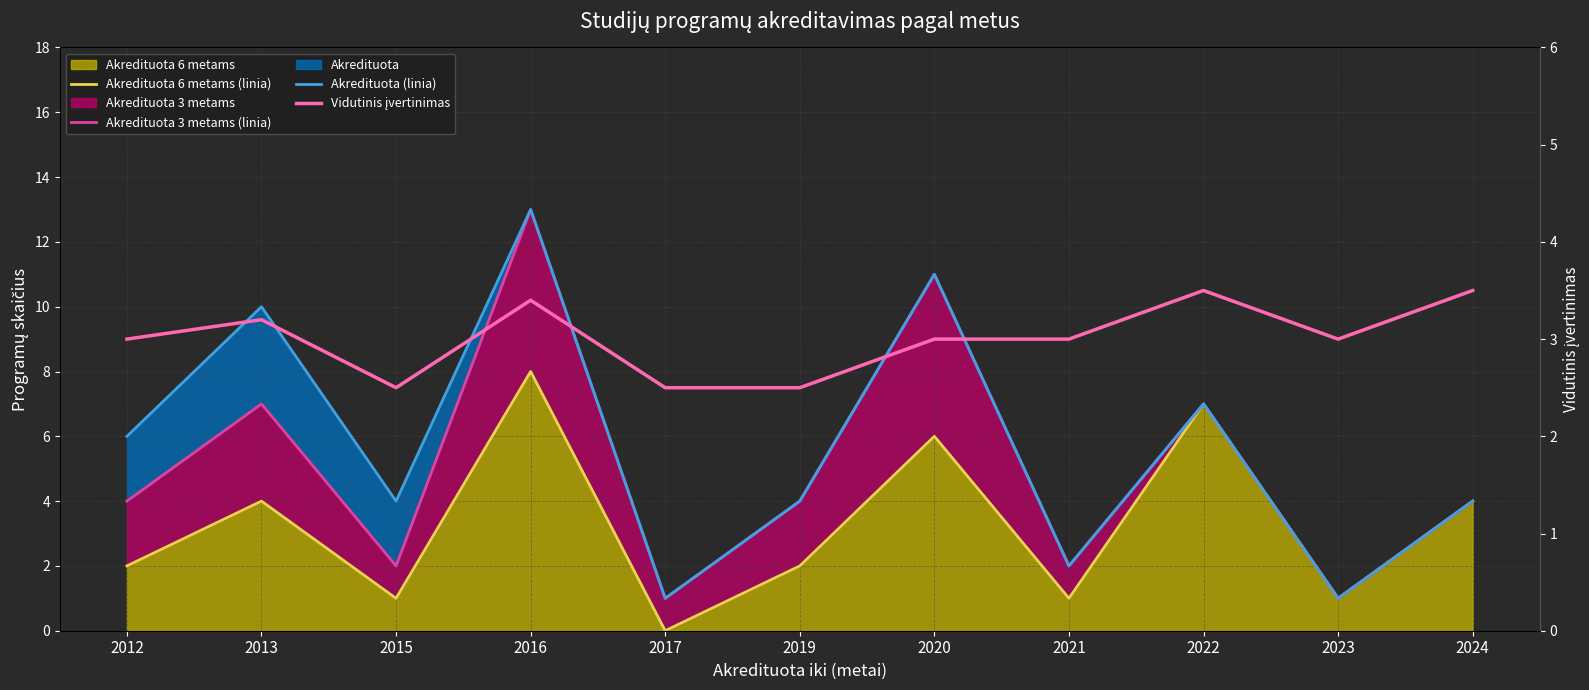

Does the chart display data point markers on the line(s)?

No